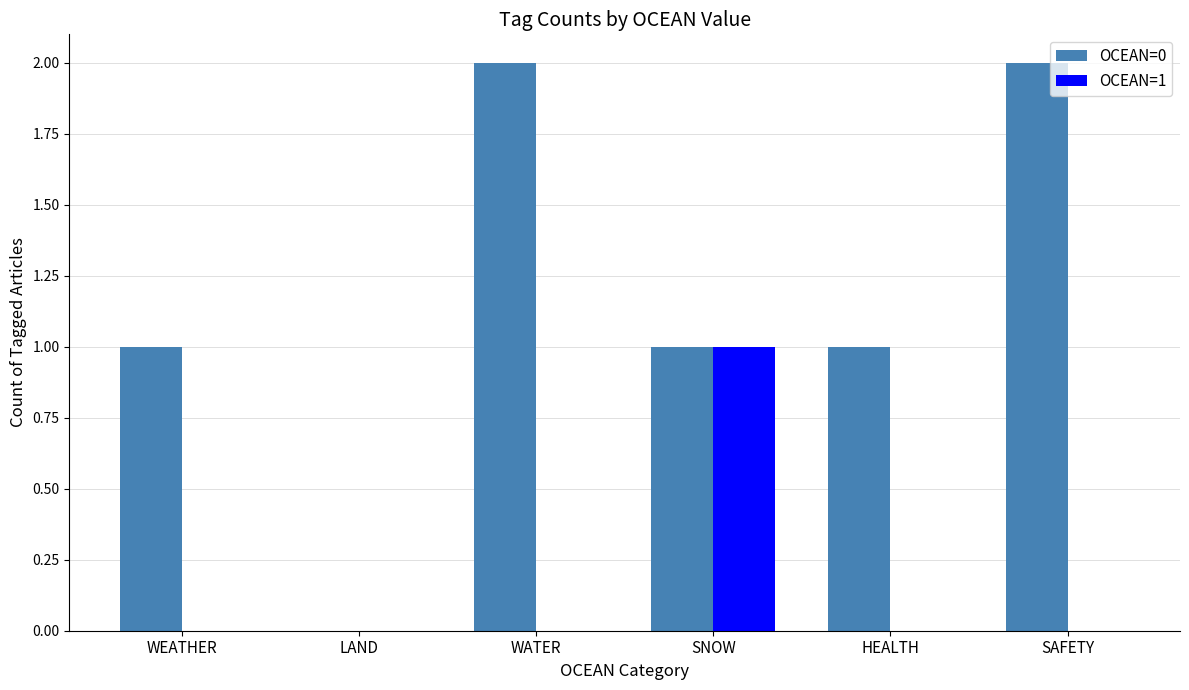

Is the value of OCEAN=1 at LAND greater than the value of OCEAN=0 at SNOW?

No